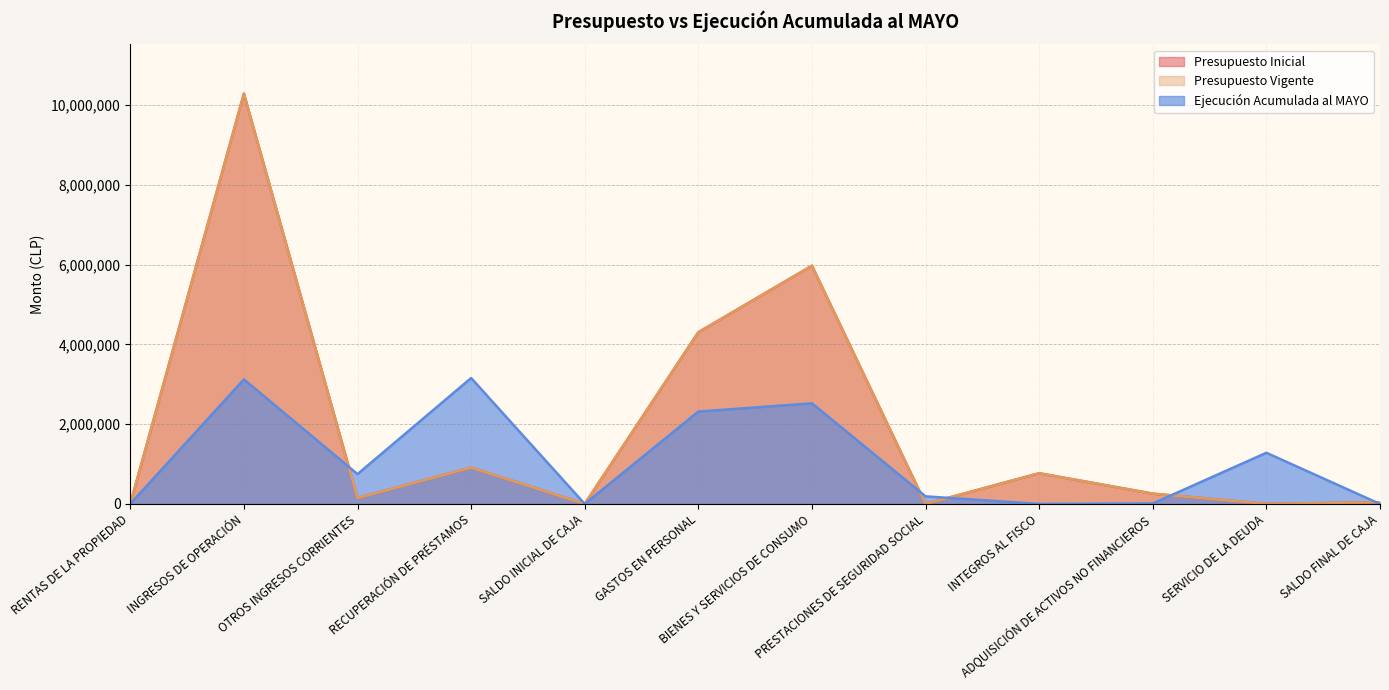

Reading left to right, transcribe all the data shown in this chart.

Presupuesto Inicial: RENTAS DE LA PROPIEDAD=0	INGRESOS DE OPERACIÓN=10284939	OTROS INGRESOS CORRIENTES=147459	RECUPERACIÓN DE PRÉSTAMOS=911684	SALDO INICIAL DE CAJA=1000	GASTOS EN PERSONAL=4302832	BIENES Y SERVICIOS DE CONSUMO=5970393	PRESTACIONES DE SEGURIDAD SOCIAL=0	INTEGROS AL FISCO=769878	ADQUISICIÓN DE ACTIVOS NO FINANCIEROS=257892	SERVICIO DE LA DEUDA=1000	SALDO FINAL DE CAJA=43087
Presupuesto Vigente: RENTAS DE LA PROPIEDAD=0	INGRESOS DE OPERACIÓN=10284939	OTROS INGRESOS CORRIENTES=147459	RECUPERACIÓN DE PRÉSTAMOS=911684	SALDO INICIAL DE CAJA=1000	GASTOS EN PERSONAL=4302832	BIENES Y SERVICIOS DE CONSUMO=5970393	PRESTACIONES DE SEGURIDAD SOCIAL=0	INTEGROS AL FISCO=769878	ADQUISICIÓN DE ACTIVOS NO FINANCIEROS=257892	SERVICIO DE LA DEUDA=1000	SALDO FINAL DE CAJA=43087
Ejecución Acumulada al MAYO: RENTAS DE LA PROPIEDAD=1651	INGRESOS DE OPERACIÓN=3121353	OTROS INGRESOS CORRIENTES=747952	RECUPERACIÓN DE PRÉSTAMOS=3156094	SALDO INICIAL DE CAJA=0	GASTOS EN PERSONAL=2315113	BIENES Y SERVICIOS DE CONSUMO=2521856	PRESTACIONES DE SEGURIDAD SOCIAL=190311	INTEGROS AL FISCO=0	ADQUISICIÓN DE ACTIVOS NO FINANCIEROS=12340	SERVICIO DE LA DEUDA=1282247	SALDO FINAL DE CAJA=0